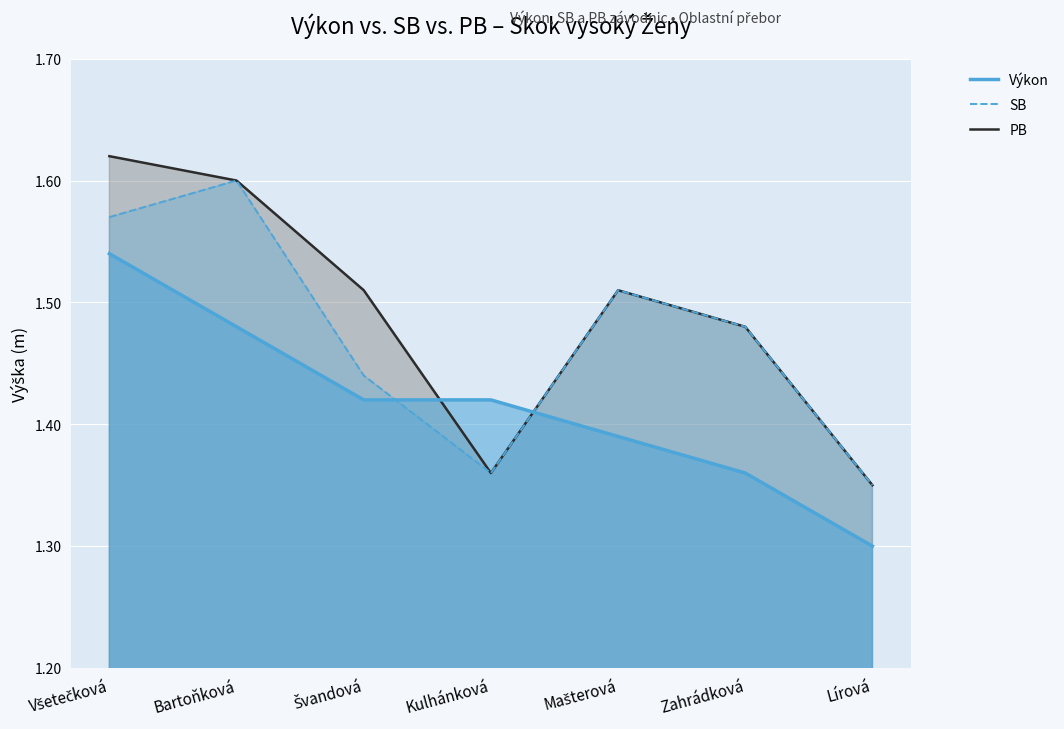

The value of SB at Lírová is 0.3. True or false?

False